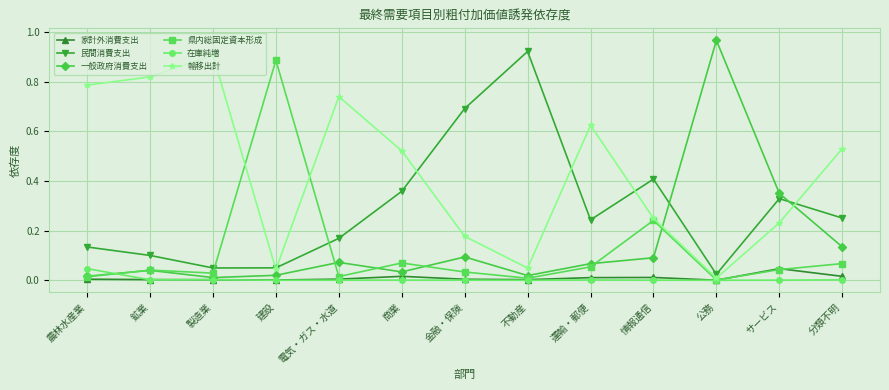

True or false: 家計外消費支出 has more than 1 interior local peaks.

True